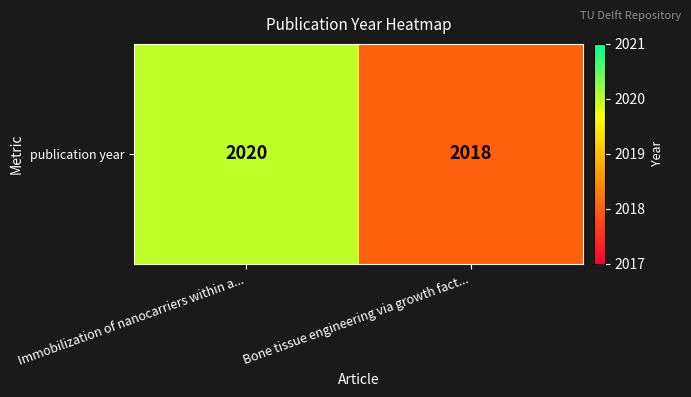

How many values are between 2018 and 2020?

2